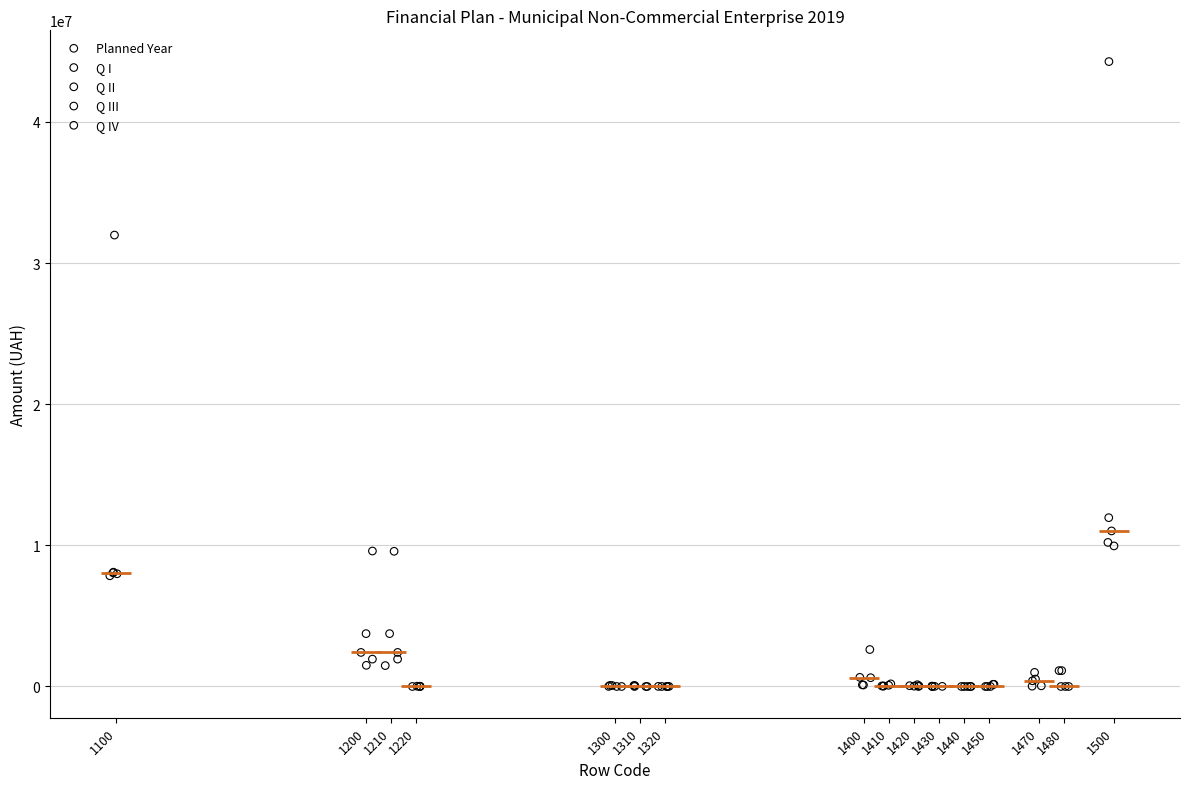

Which series has the widest spread of Y values?

Planned Year